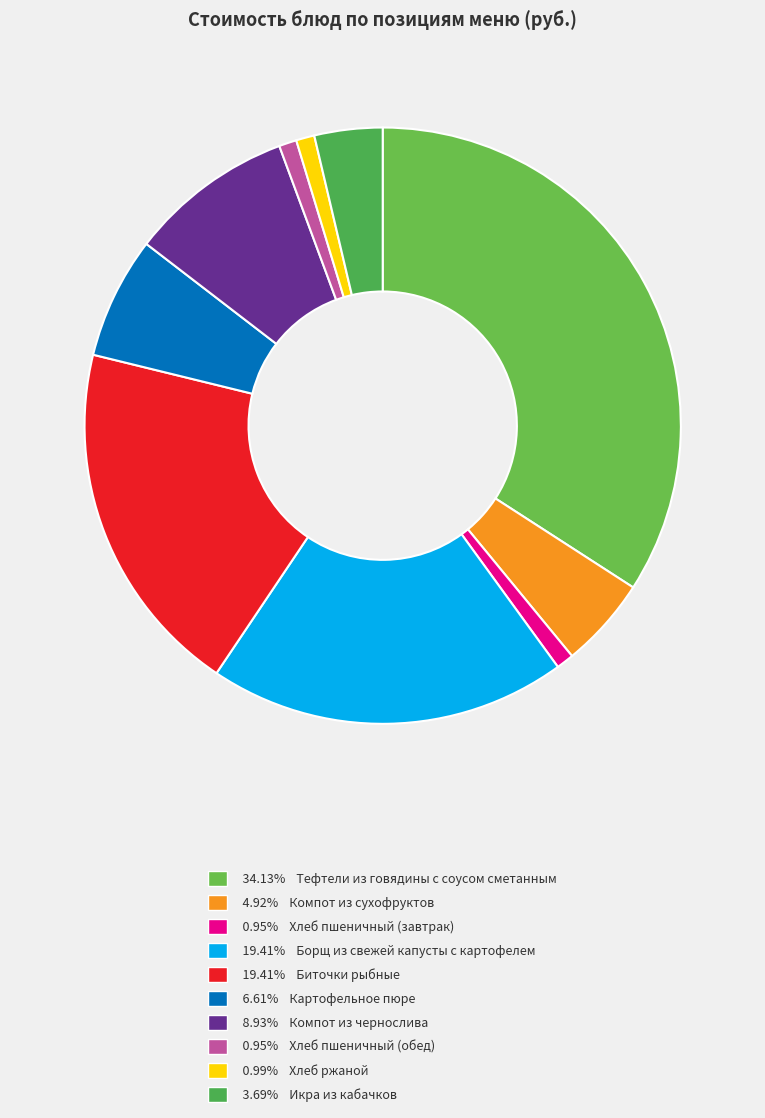

How many segments does this pie chart have?

10